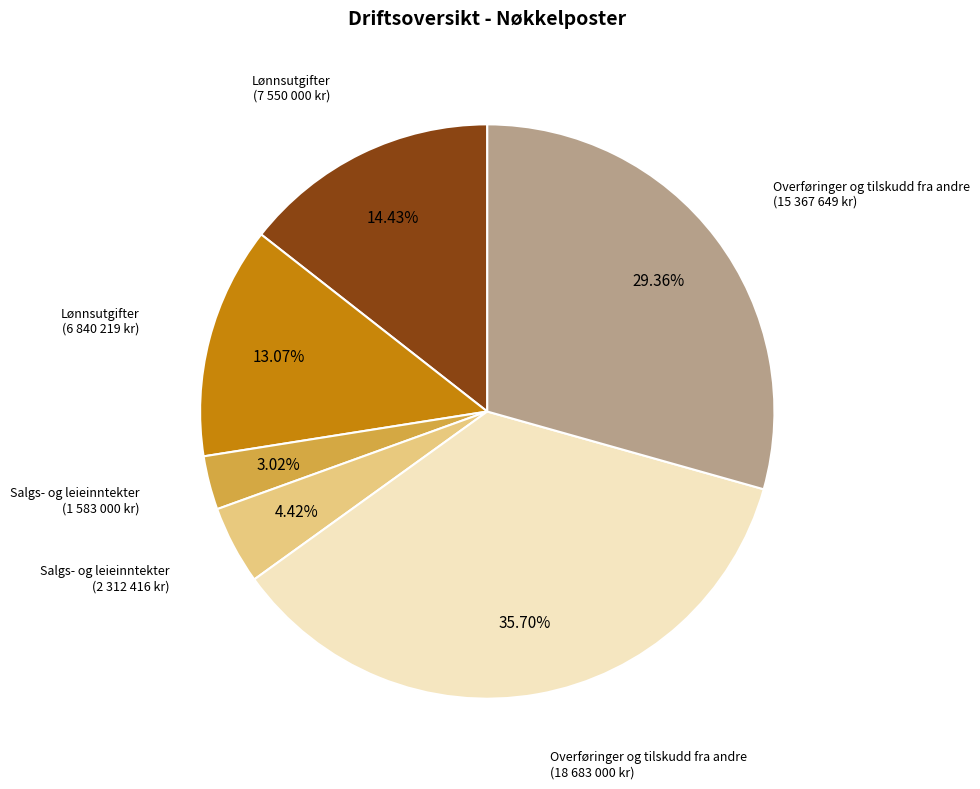

Count the number of slices in the pie.

6